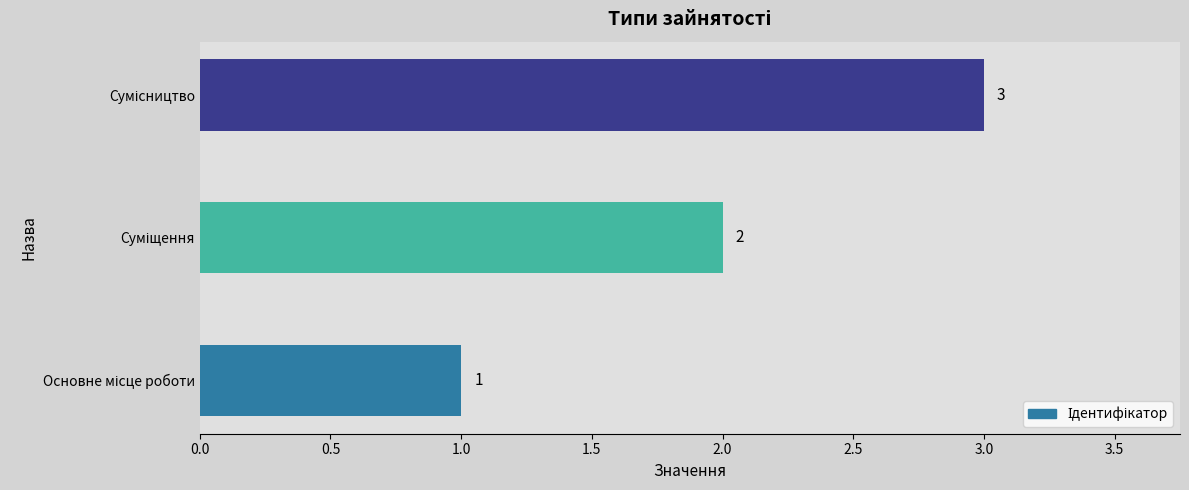

What is the sum of all values?

6